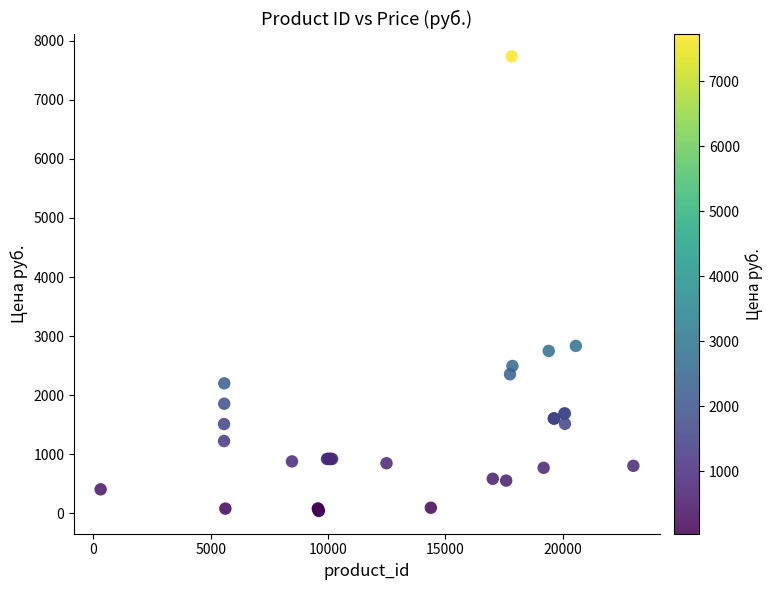

What Y value in the scatter plot is closest to 3888?

2835.0